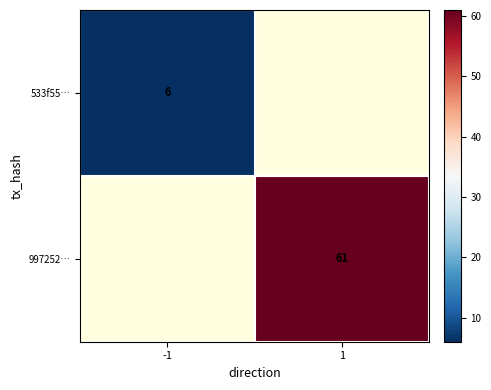

Which series has the widest spread of values?

533f55…